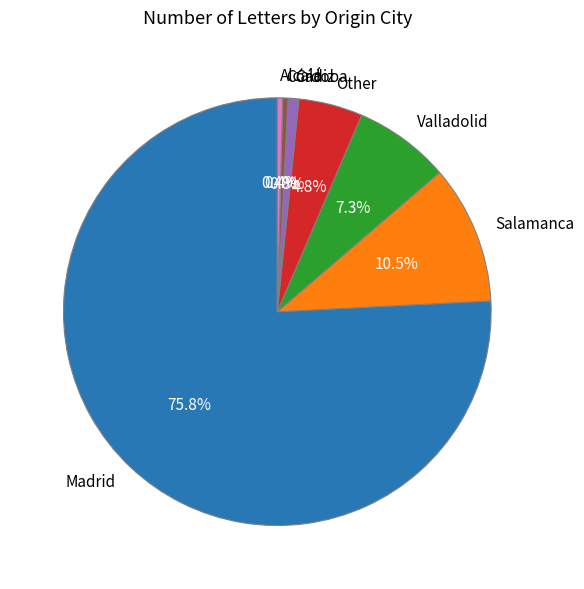

How much of the chart is everything except Other?

95.2%